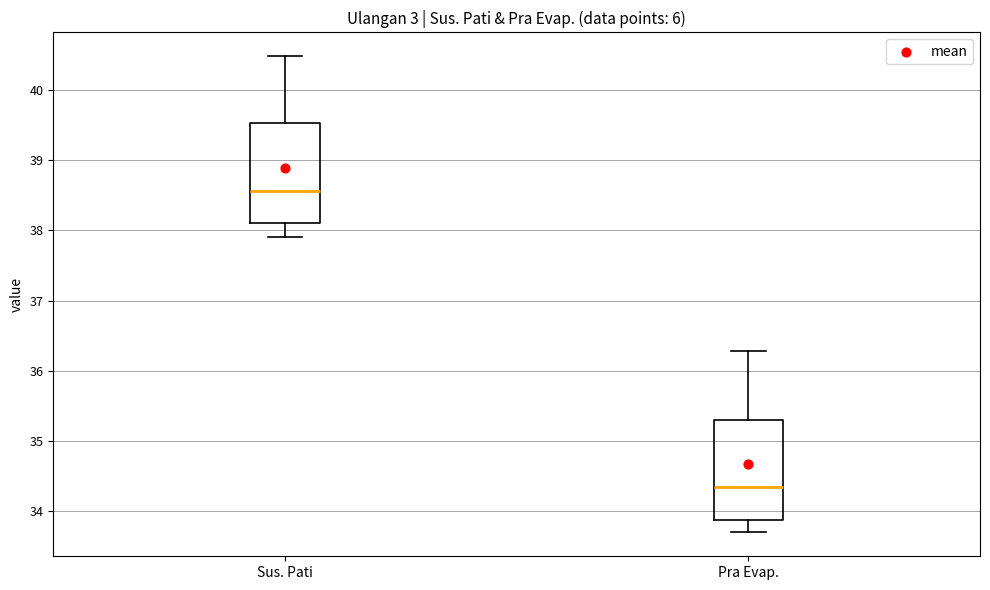

Where does the upper whisker of the box for Sus. Pati end on the y-axis? The values are not printed on the chart, so give them approximately, as read against the axis.

40.5